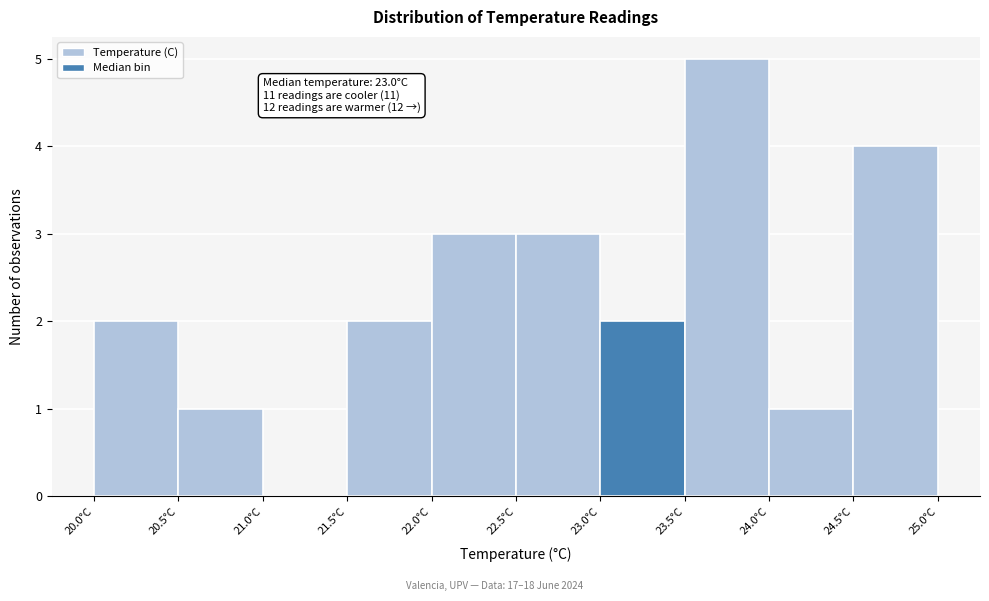

Over which range of the x-axis is the bar tallest?

23.5 to 24.0